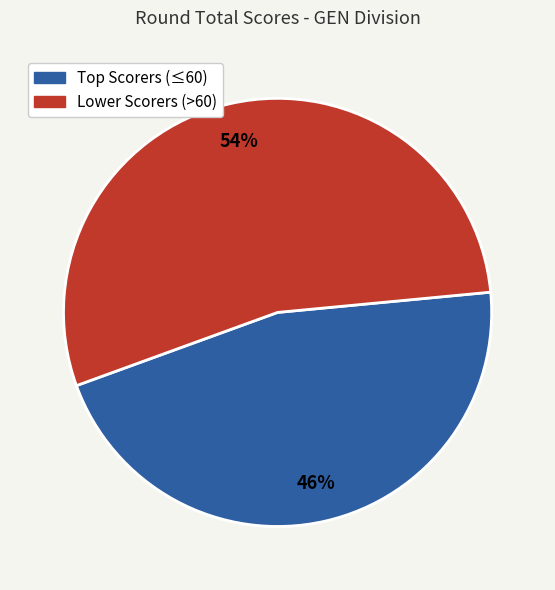

Count the number of slices in the pie.

2